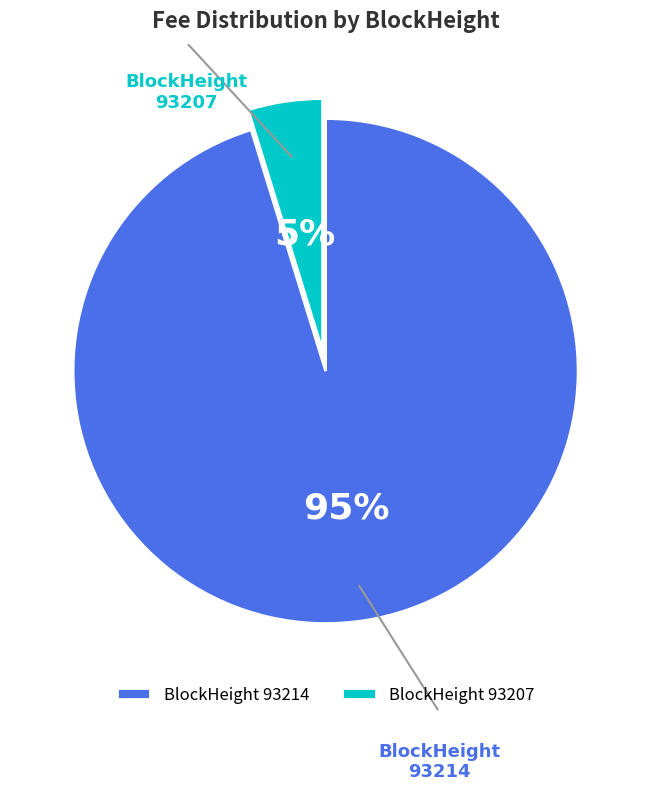

How many slices are in this pie chart?

2